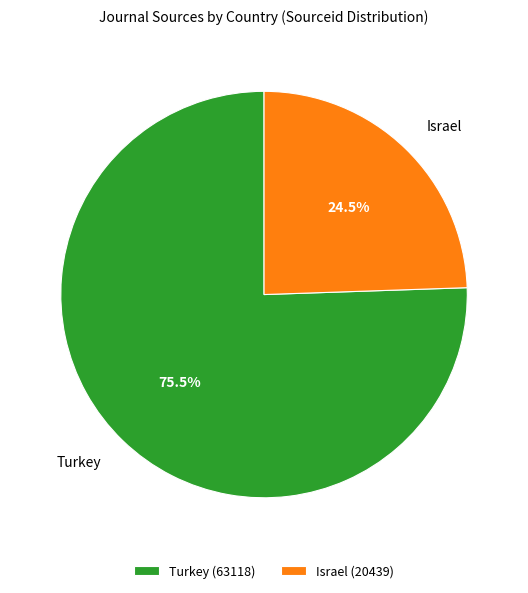

How many slices are in this pie chart?

2